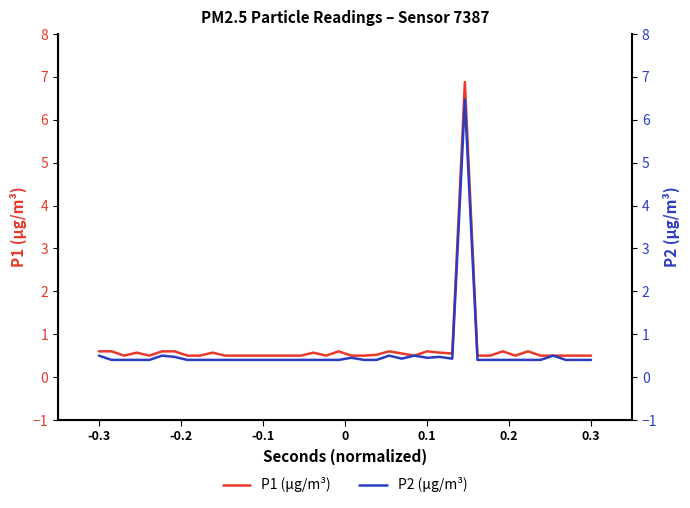

What are all the series names shown in the legend?

P1 (μg/m³), P2 (μg/m³)